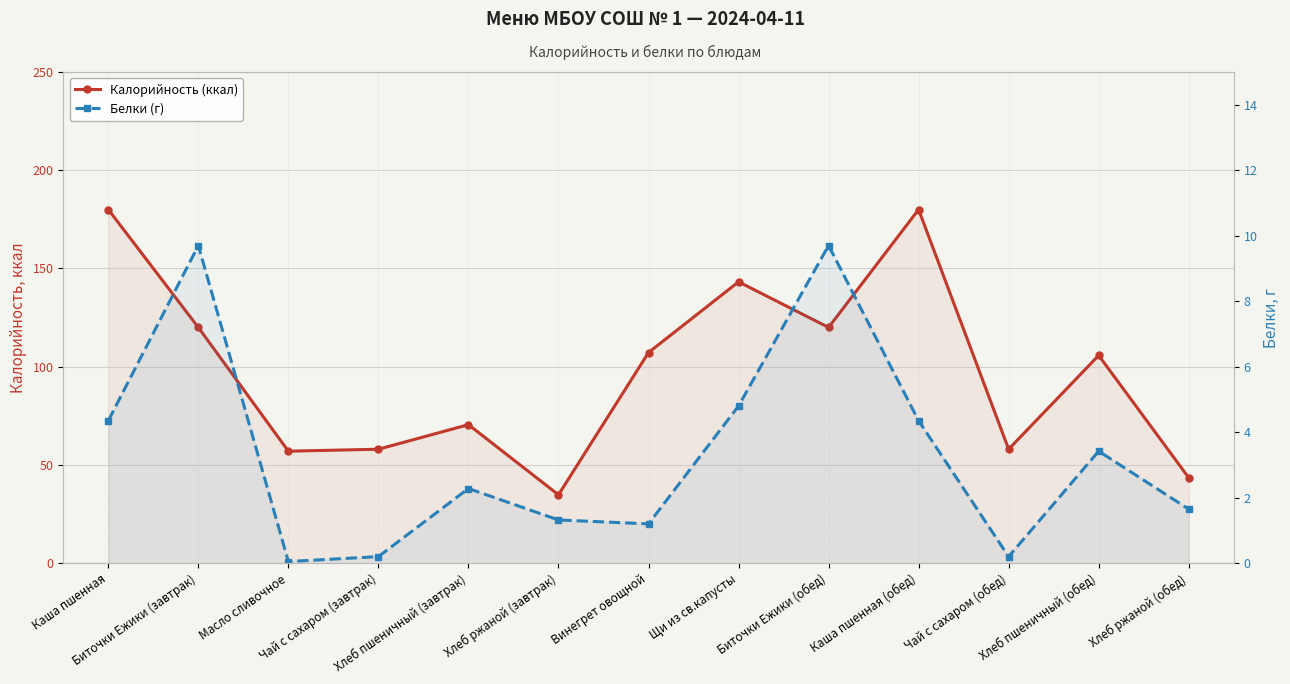

Which series has the largest range (max minus min)?

Калорийность (ккал)